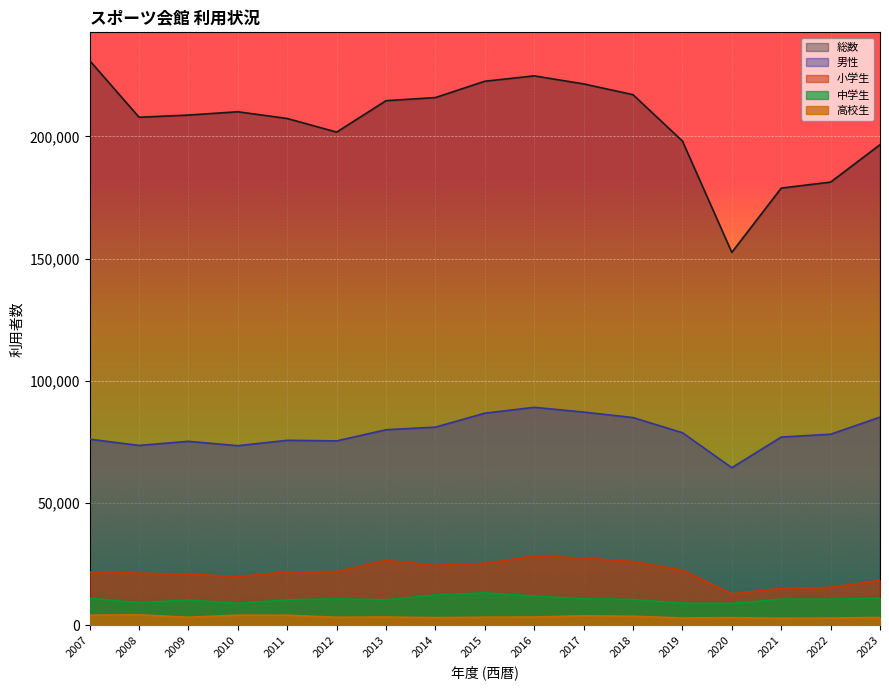

Between 2022 and 2015, which is larger?

2015